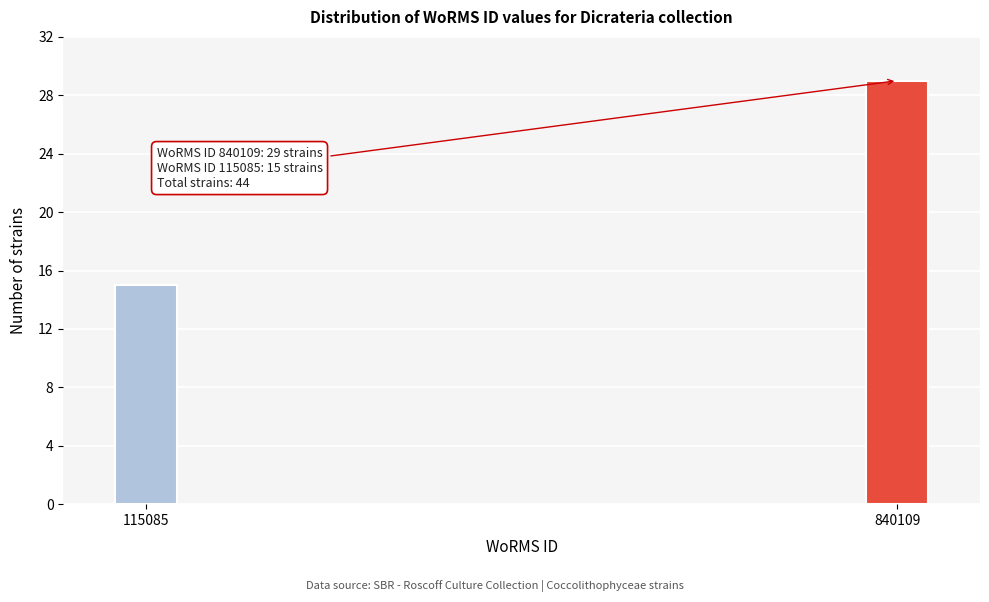

Reading left to right, transcribe all the data shown in this chart.

15	29